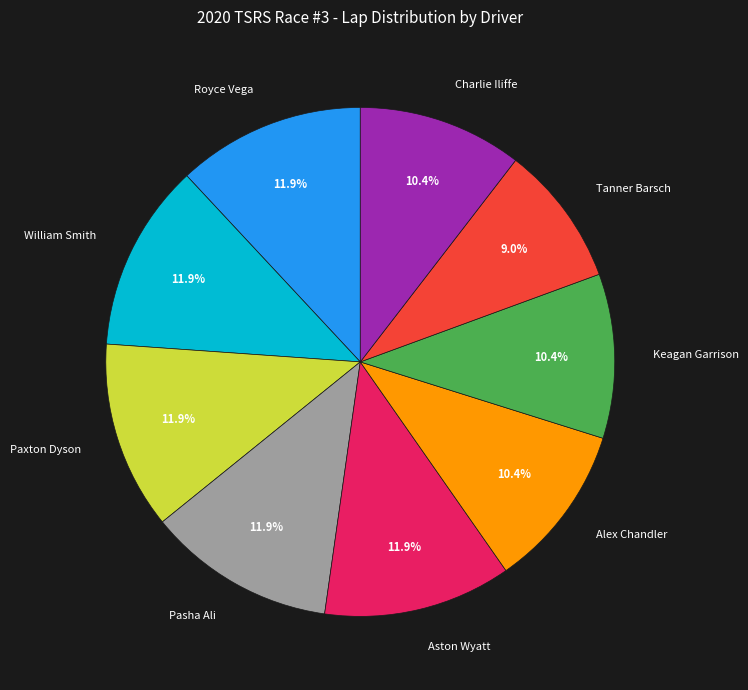

Is there a majority slice in this chart?

No